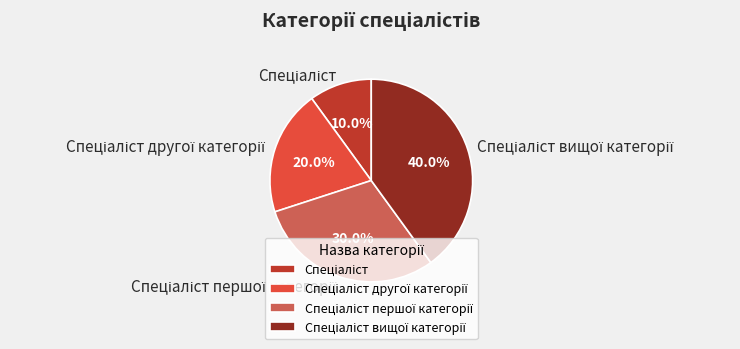

Is there any slice that represents more than half of the pie?

No